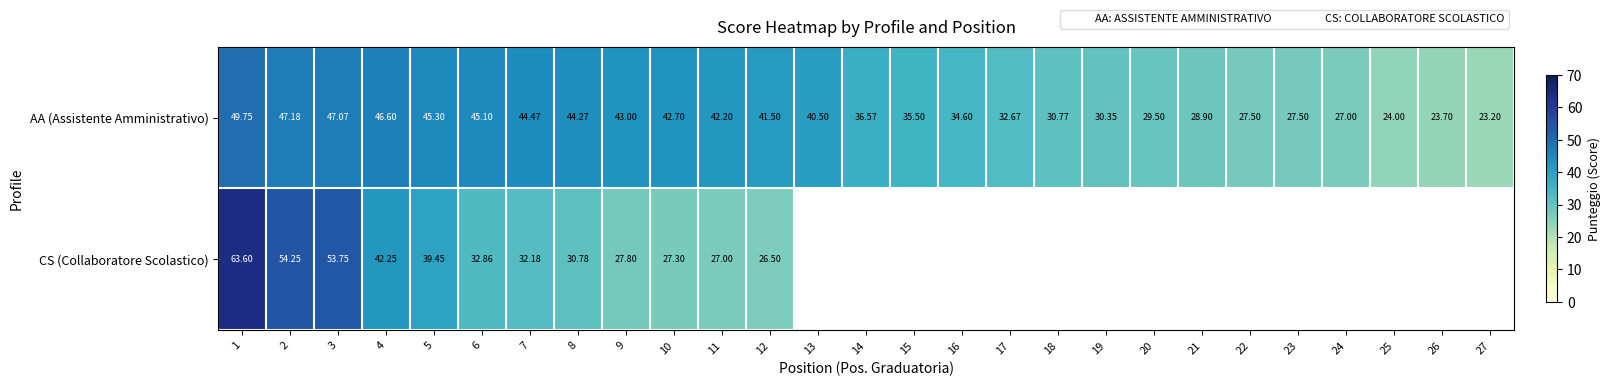

What is the highest value of the CS (Collaboratore Scolastico) series?

63.6